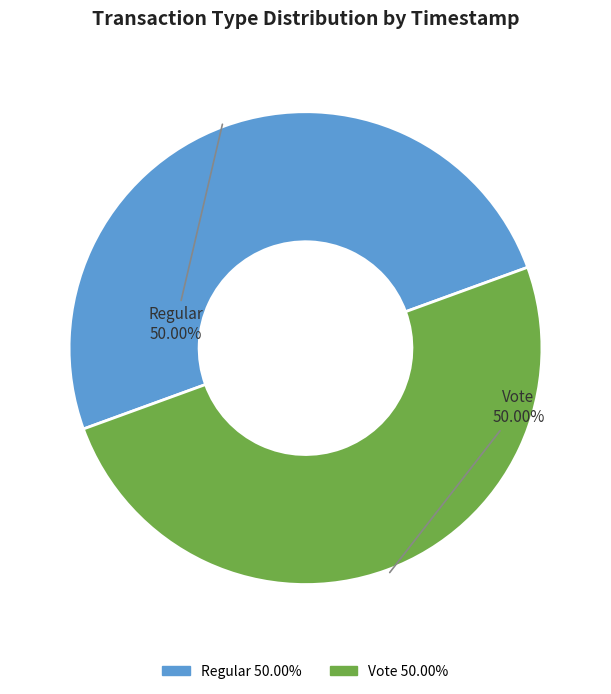

To the nearest percent, what percentage of the pie is Vote?

50%